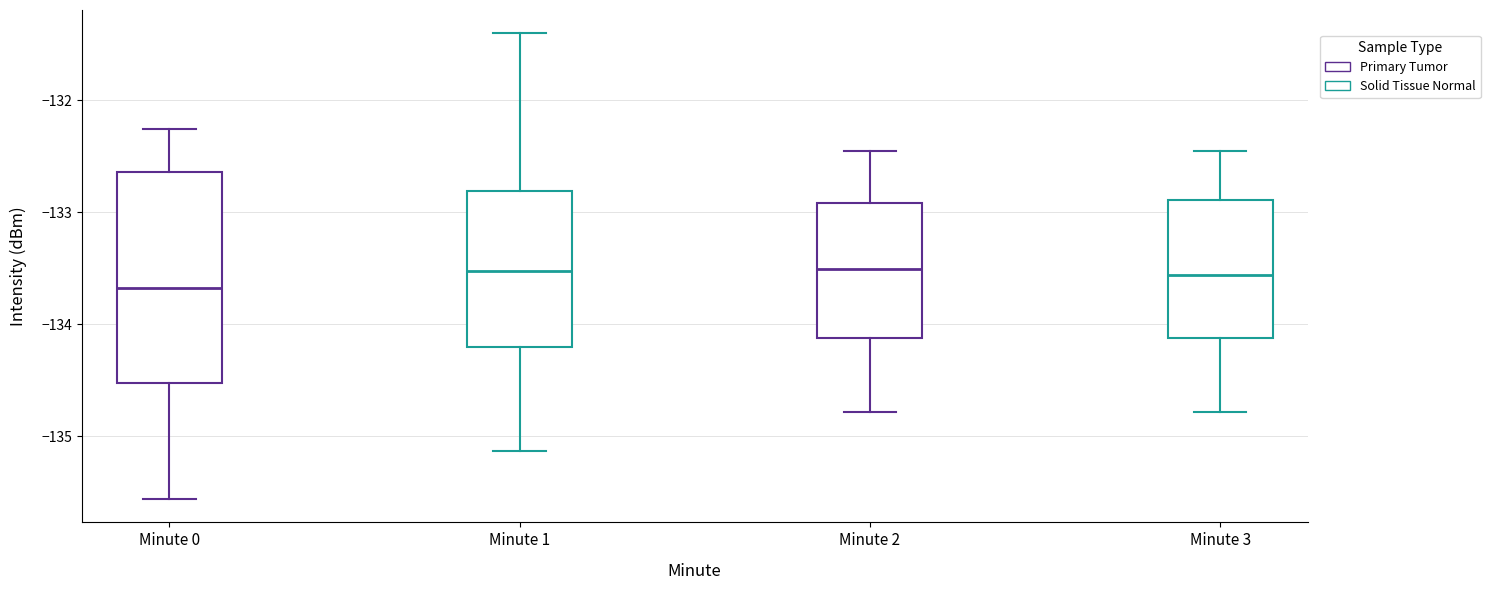

Which box has the lowest median line?

Minute 0